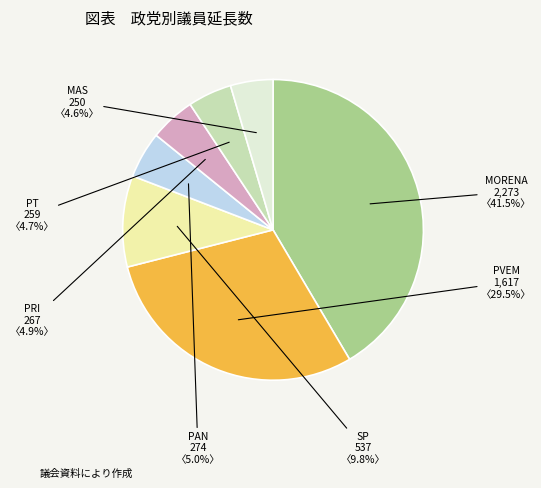

What is the largest slice in the pie chart?

MORENA